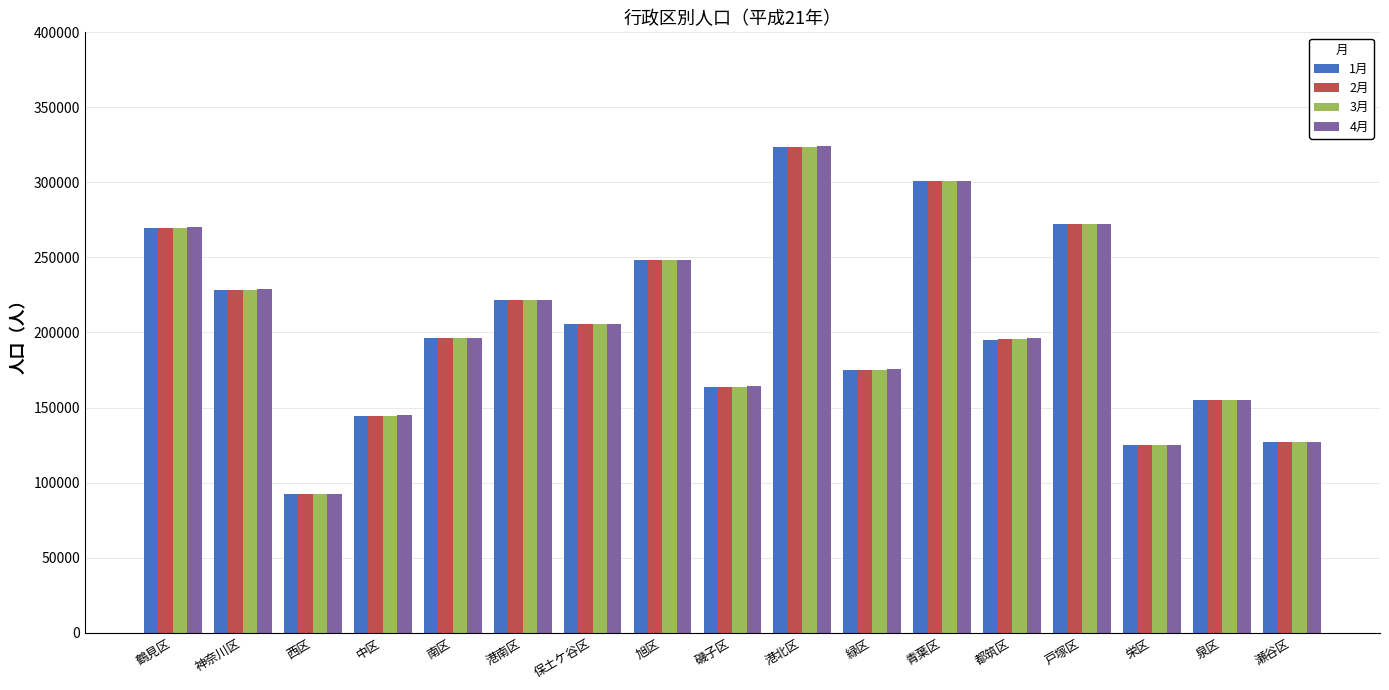

At which category is the sum across all series the highest?

港北区